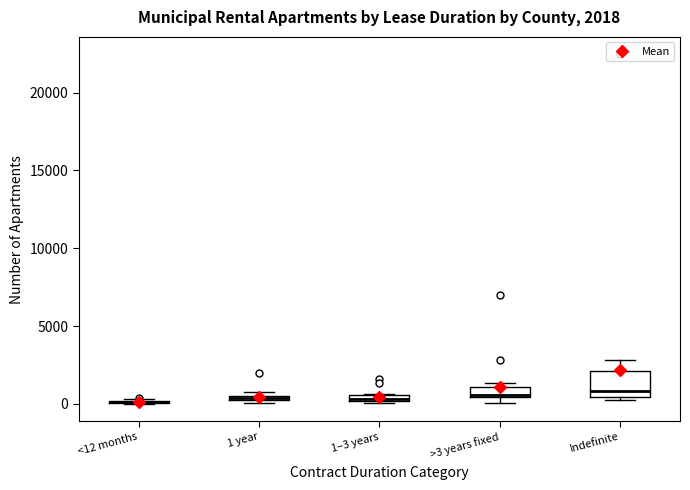

Comparing the boxes themselves (not the whiskers), which one is the tallest?

Indefinite